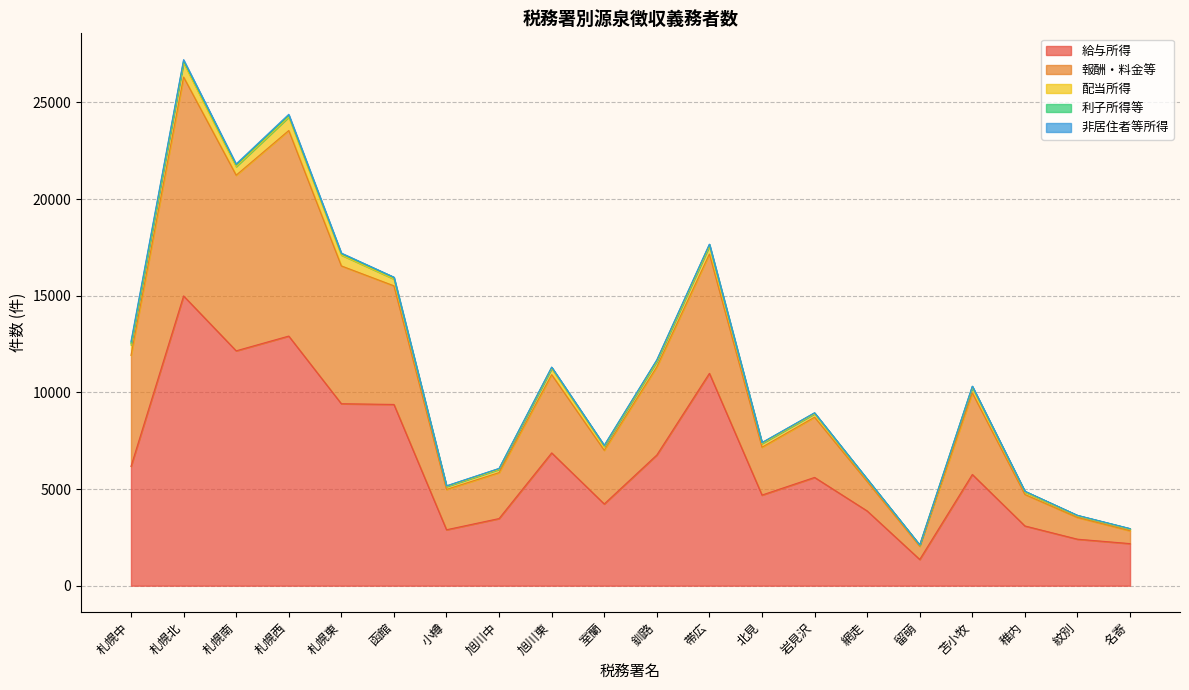

What is the lowest value of the 配当所得 series?

46